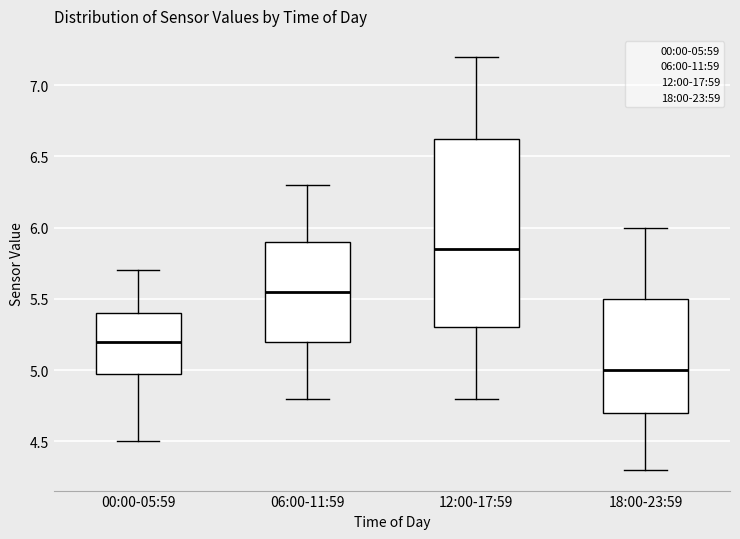

Where does the lower whisker of the box for 18:00-23:59 end on the y-axis? The values are not printed on the chart, so give them approximately, as read against the axis.

4.30